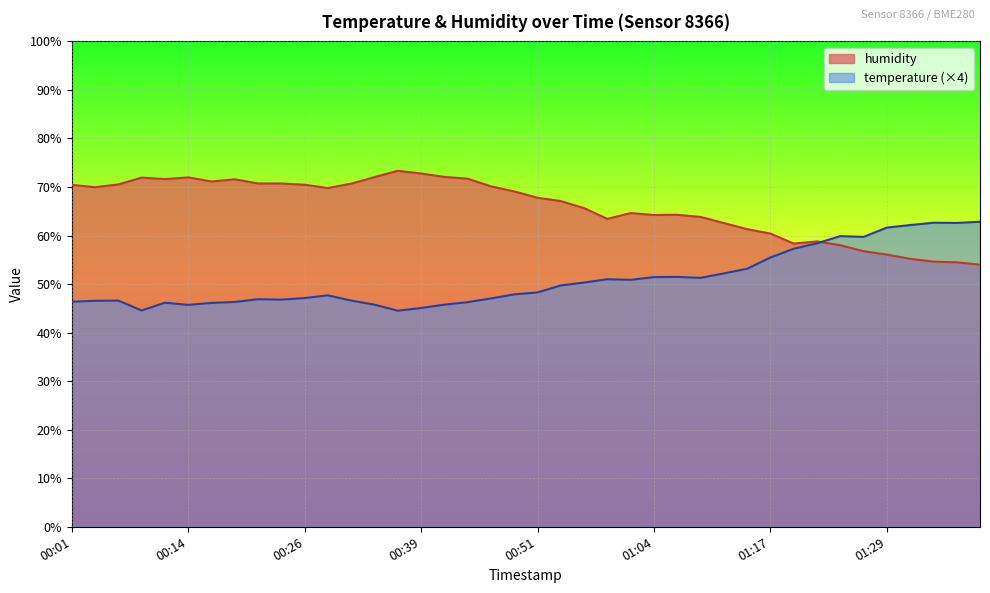

Reading left to right, list all the values displayed in this chart.

temperature: 46.4	46.6	46.6	44.6	46.2	45.7	46.1	46.3	46.9	46.8	47.1	47.7	46.6	45.8	44.5	45.1	45.8	46.3	47.0	47.9	48.3	49.7	50.3	51.0	50.9	51.4	51.5	51.3	52.2	53.2	55.5	57.3	58.4	59.9	59.7	61.6	62.2	62.6	62.6	62.8
humidity: 70.4	70.0	70.5	71.9	71.6	72.0	71.1	71.6	70.7	70.7	70.5	69.8	70.7	72.0	73.3	72.8	72.1	71.7	70.1	69.1	67.8	67.1	65.7	63.4	64.6	64.2	64.3	63.8	62.6	61.3	60.4	58.4	58.8	58.0	56.8	56.1	55.2	54.6	54.5	54.0